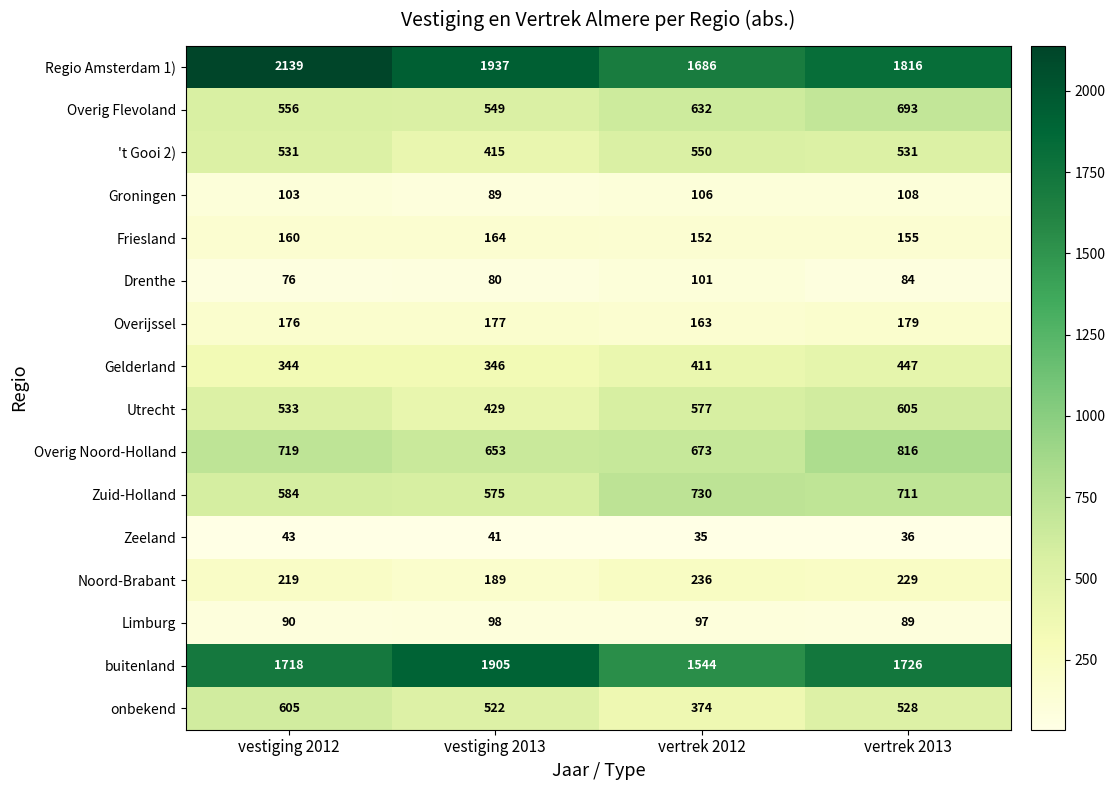

True or false: Drenthe has a value of 131 at vertrek 2013.

False